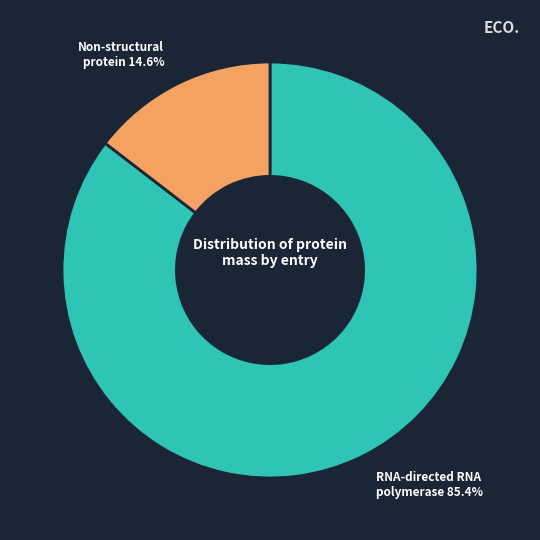

To the nearest percent, what is the average slice percentage?

50%